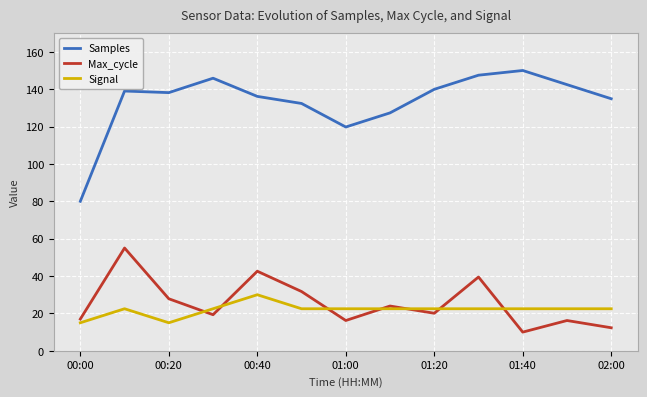

What is the minimum value for Signal?

15.0